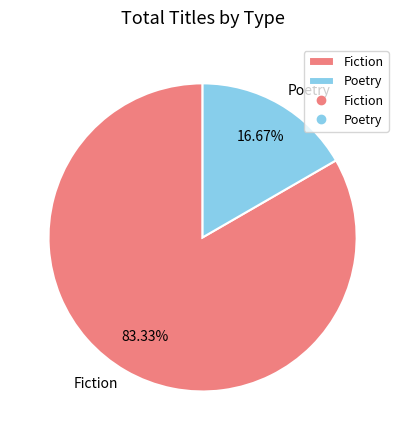

What percentage is the Poetry slice, to the nearest percent?

17%